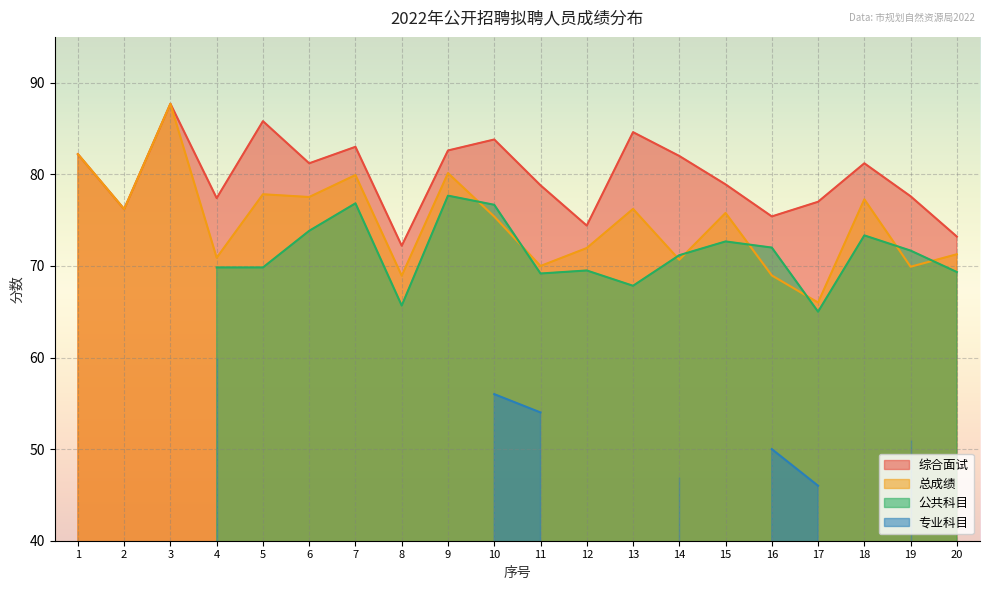

What is the value of the 综合面试 point at the 4th from the left?

77.4